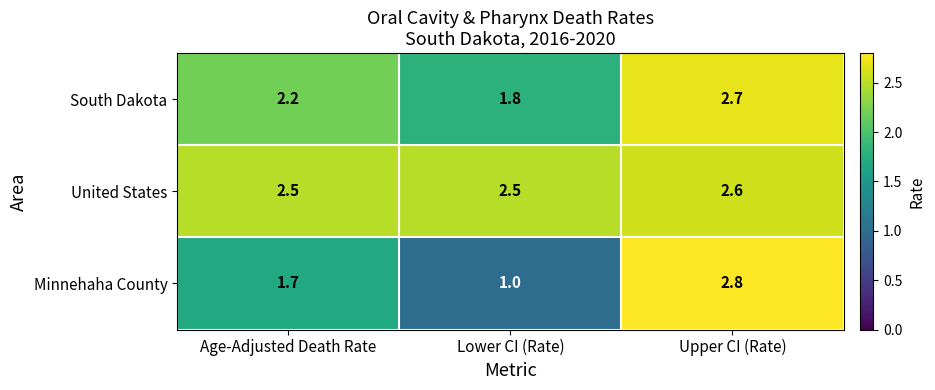

At which label does South Dakota first exceed 2?

Age-Adjusted Death Rate